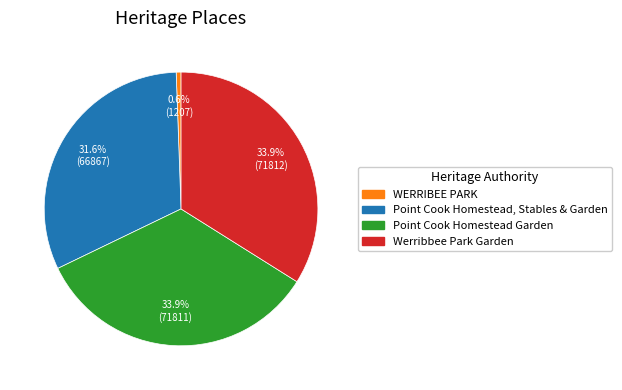

Which category has the smallest portion of the pie?

WERRIBEE PARK